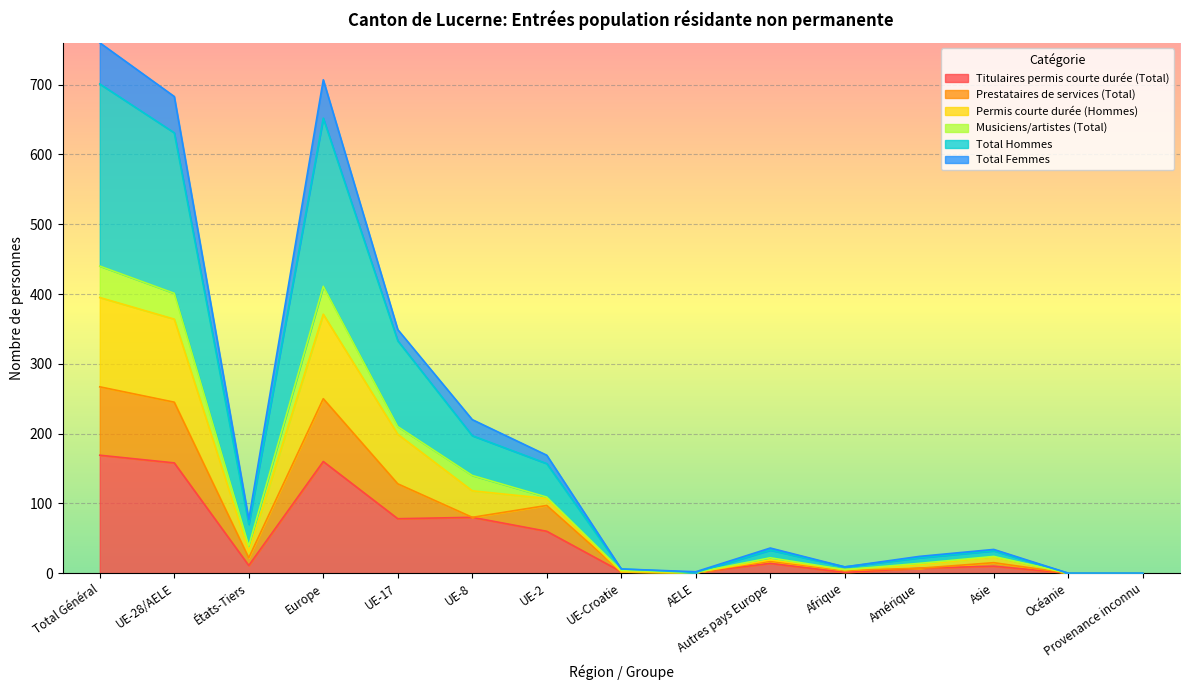

What is the maximum value for Titulaires permis courte durée (Total)?

169